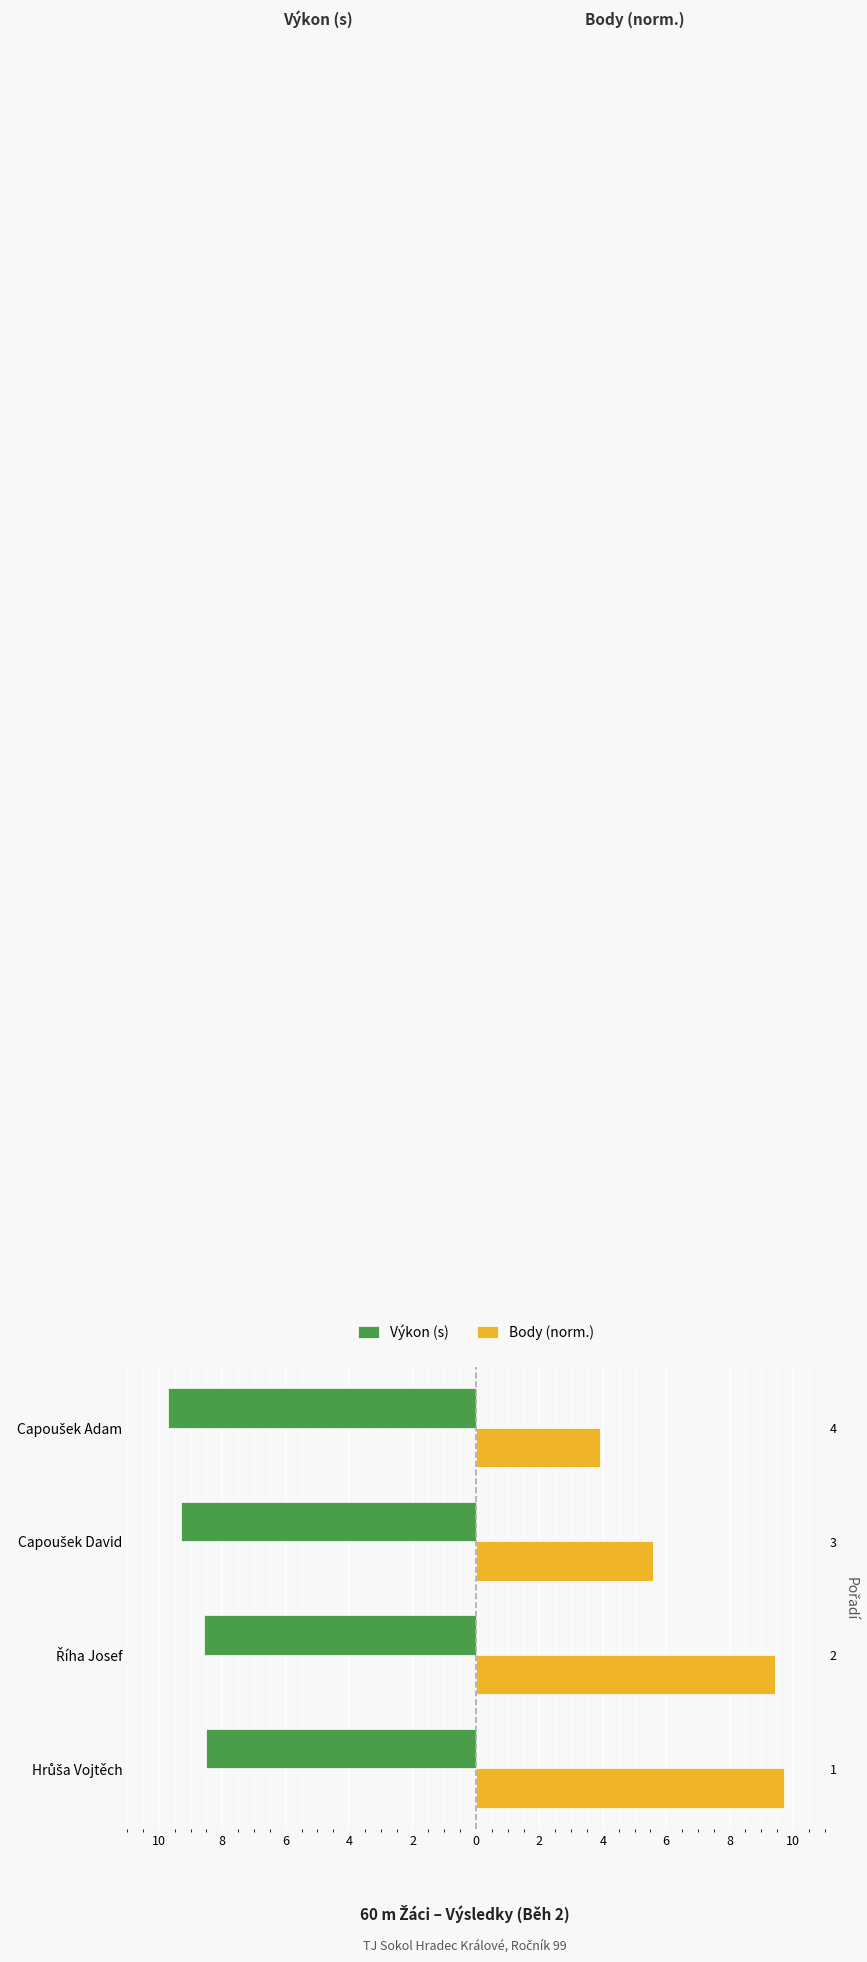

How many bars are there in each group?

2